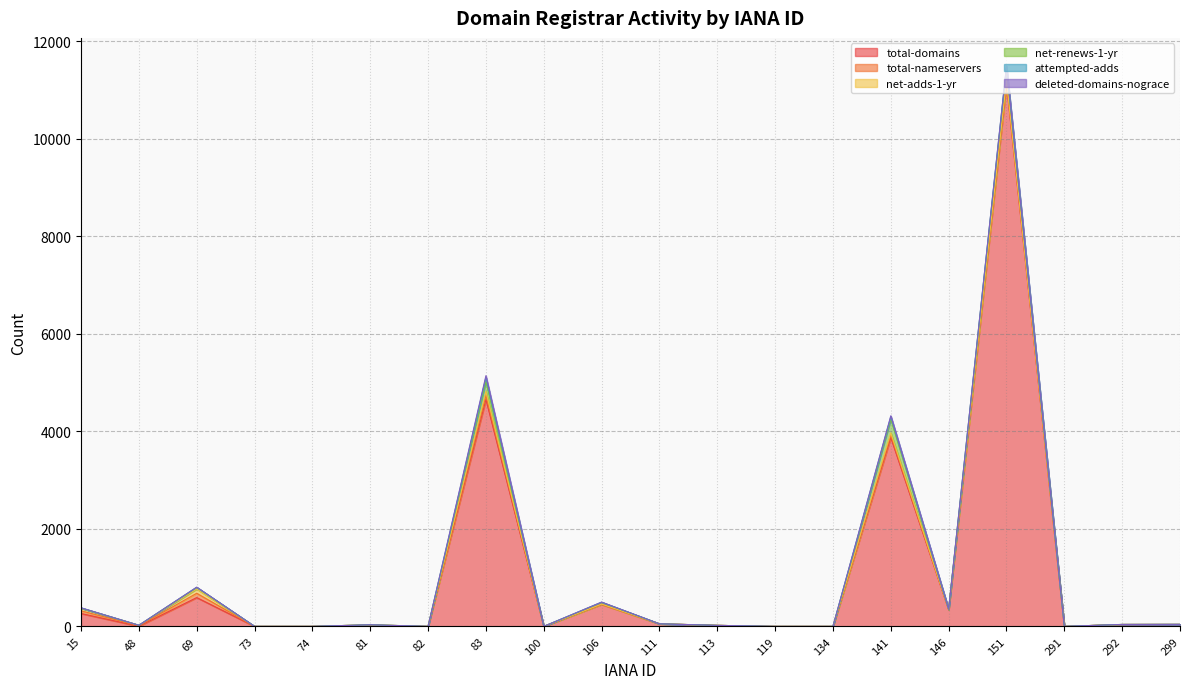

Reading left to right, what are all the values shown in this chart?

total-domains: 15=264	48=3	69=591	73=0	74=0	81=23	82=0	83=4655	100=0	106=451	111=53	113=21	119=0	134=0	141=3872	146=342	151=11120	291=0	292=39	299=40
total-nameservers: 15=55	48=10	69=88	73=0	74=0	81=10	82=0	83=80	100=0	106=3	111=0	113=0	119=0	134=0	141=48	146=3	151=38	291=0	292=0	299=0
net-adds-1-yr: 15=55	48=10	69=88	73=0	74=0	81=0	82=0	83=80	100=0	106=3	111=0	113=0	119=0	134=0	141=48	146=3	151=38	291=0	292=0	299=0
net-renews-1-yr: 15=0	48=0	69=31	73=0	74=0	81=0	82=0	83=208	100=0	106=35	111=0	113=0	119=0	134=0	141=282	146=1	151=254	291=0	292=1	299=2
attempted-adds: 15=7	48=0	69=3	73=0	74=0	81=0	82=0	83=82	100=0	106=3	111=0	113=0	119=0	134=0	141=51	146=5	151=32	291=0	292=0	299=0
deleted-domains-nograce: 15=0	48=0	69=4	73=0	74=0	81=0	82=0	83=35	100=0	106=4	111=0	113=0	119=0	134=0	141=17	146=1	151=9	291=0	292=0	299=0